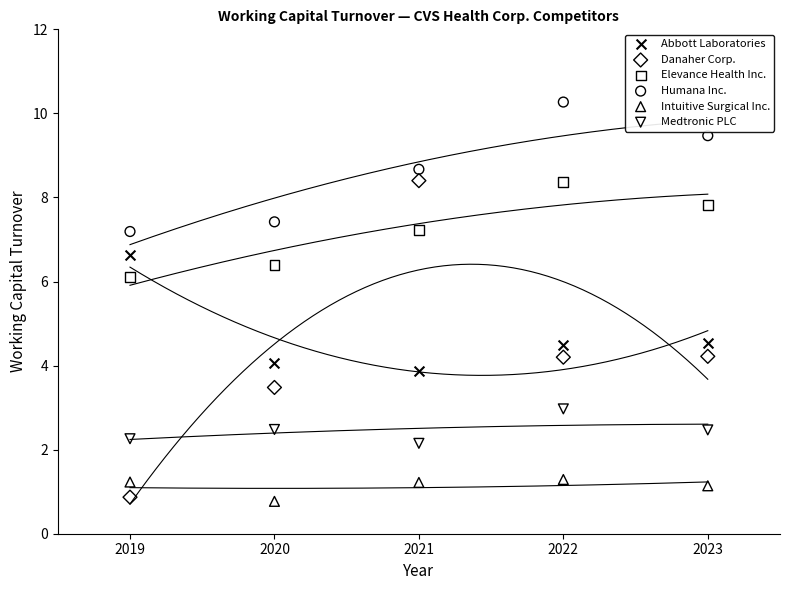

What is the X range (max minus min) for the scatter plot?

4.0